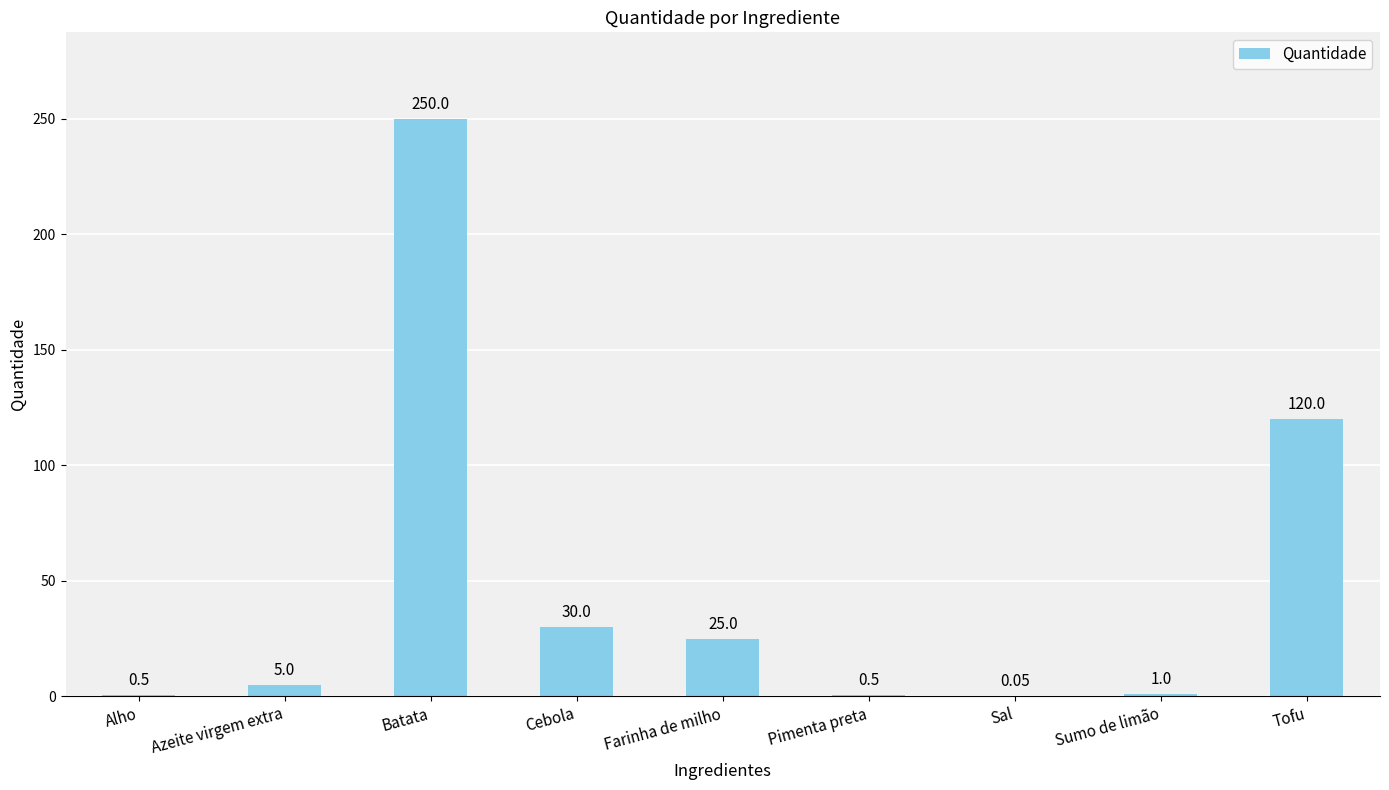

What is the sum of all values?

432.1